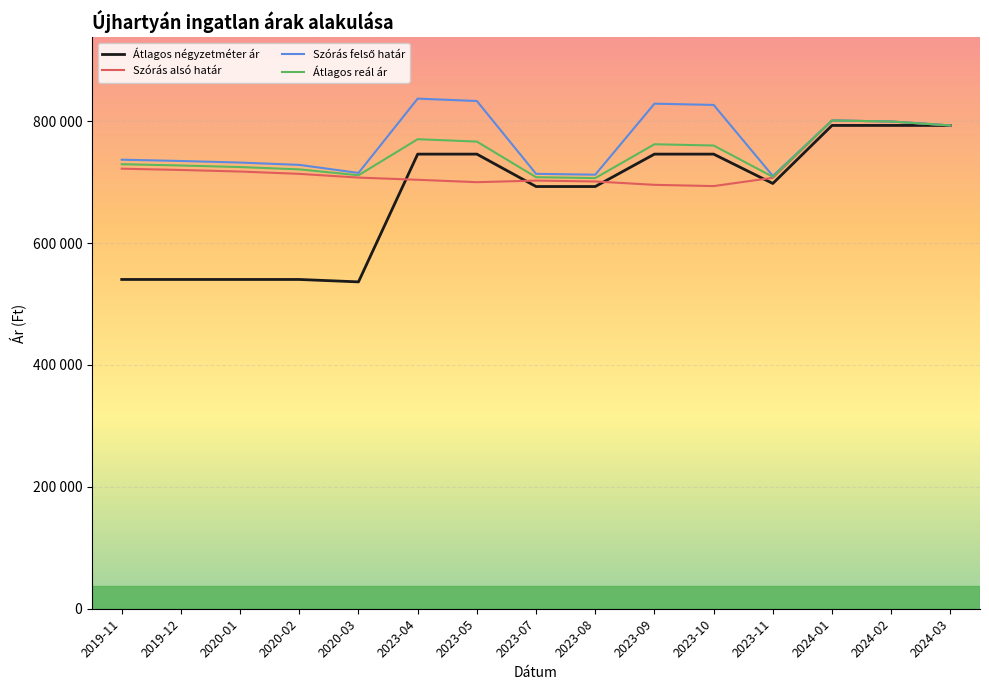

Reading right to left, list all the values displayed in this chart.

Átlagos négyzetméter ár: 2024-03=792903	2024-02=792903	2024-01=792903	2023-11=697675	2023-10=745826	2023-09=745826	2023-08=692674	2023-07=692674	2023-05=745826	2023-04=745826	2020-03=536233	2020-02=540191	2020-01=540191	2019-12=540191	2019-11=540191
Szórás alsó határ: 2024-03=792903	2024-02=799352	2024-01=801080	2023-11=707004	2023-10=693388	2023-09=695434	2023-08=700963	2023-07=702389	2023-05=699817	2023-04=703726	2020-03=707342	2020-02=713442	2020-01=717263	2019-12=719833	2019-11=721934
Szórás felső határ: 2024-03=792903	2024-02=799352	2024-01=801080	2023-11=710042	2023-10=826540	2023-09=828586	2023-08=712069	2023-07=713495	2023-05=832969	2023-04=836878	2020-03=714964	2020-02=728174	2020-01=731995	2019-12=734565	2019-11=736666
Átlagos reál ár: 2024-03=792903	2024-02=799352	2024-01=801080	2023-11=708523	2023-10=759964	2023-09=762010	2023-08=706516	2023-07=707942	2023-05=766393	2023-04=770302	2020-03=711153	2020-02=720808	2020-01=724629	2019-12=727199	2019-11=729300